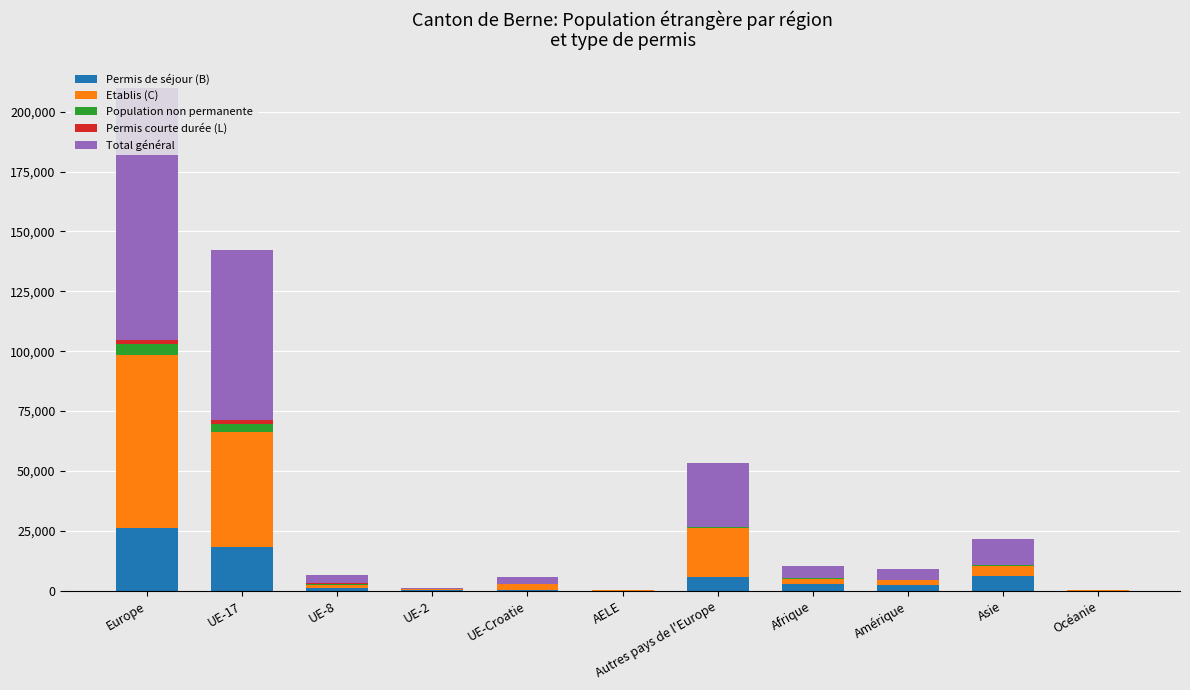

Is it true that Permis de séjour (B) equals 361 at UE-2?

True